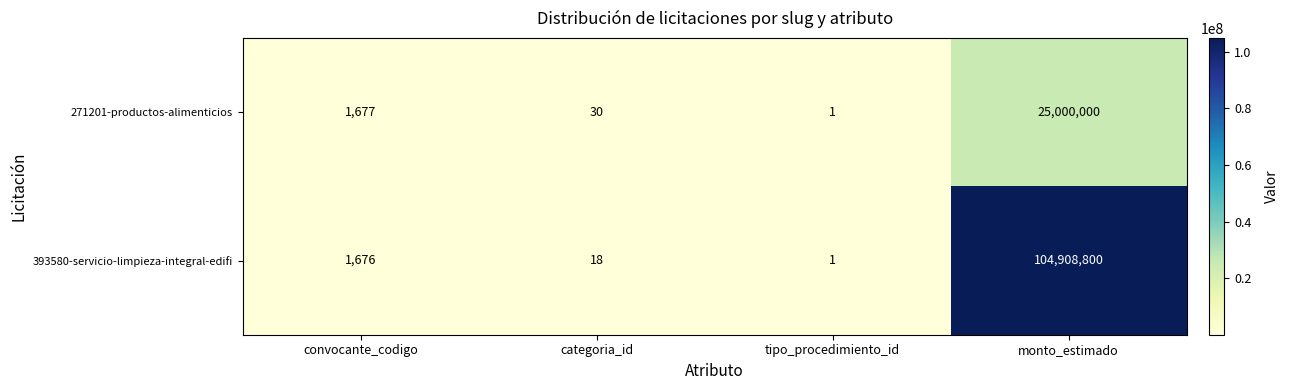

At how many categories does at least one series exceed 67843500?

1